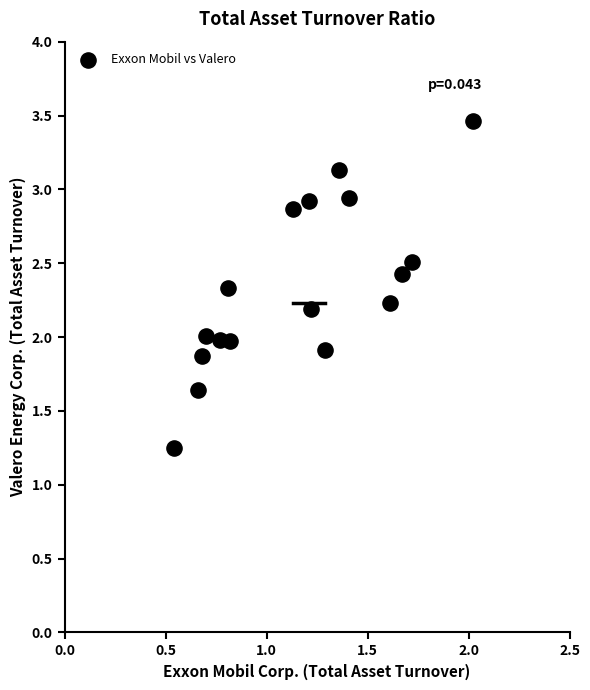

What is the range of Y values (max minus min)?

2.2